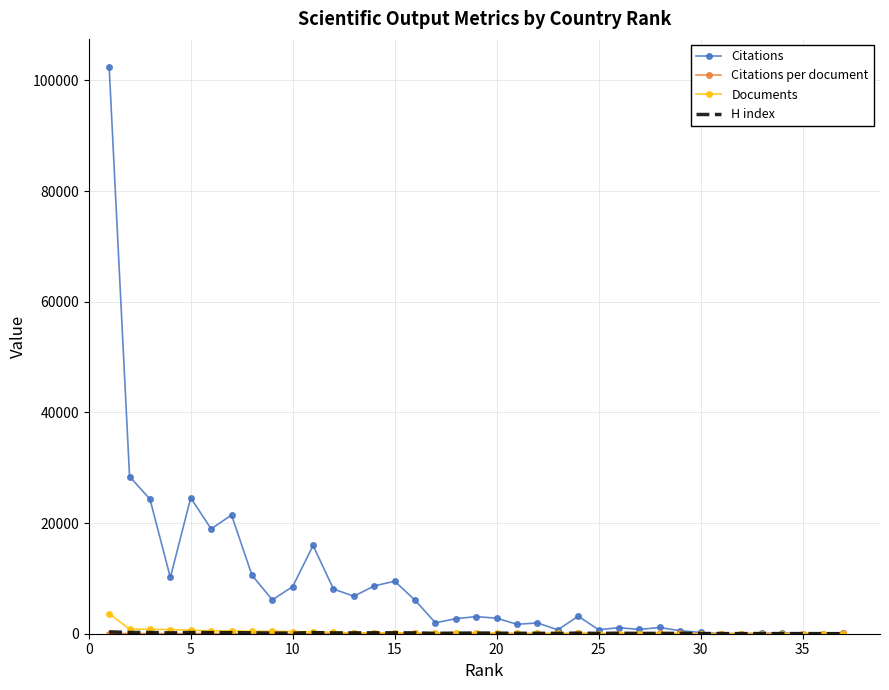

What is the maximum value shown in the chart?

102370.0